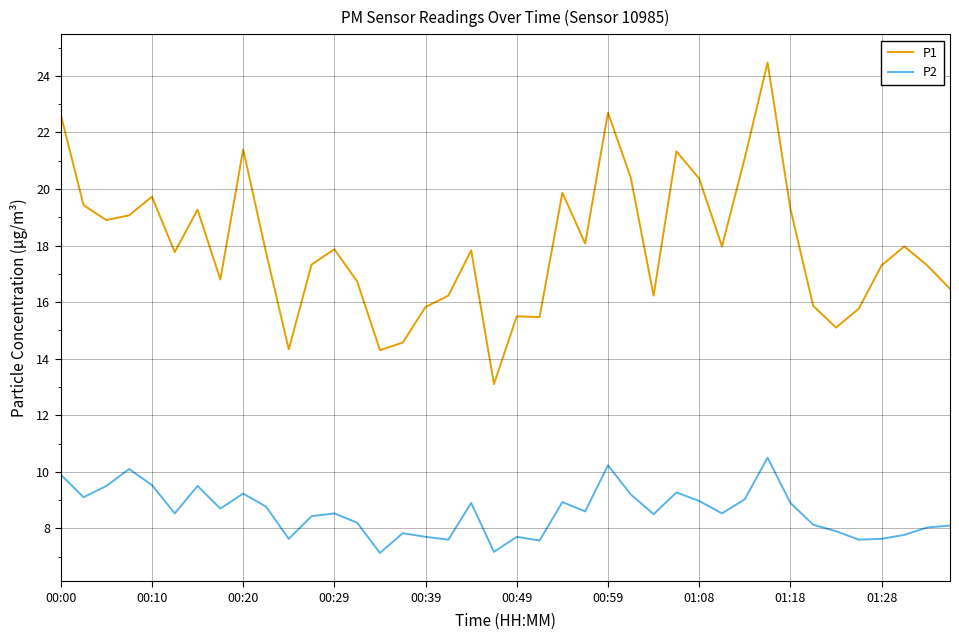

List the series in order of their peak value, highest first.

P1, P2